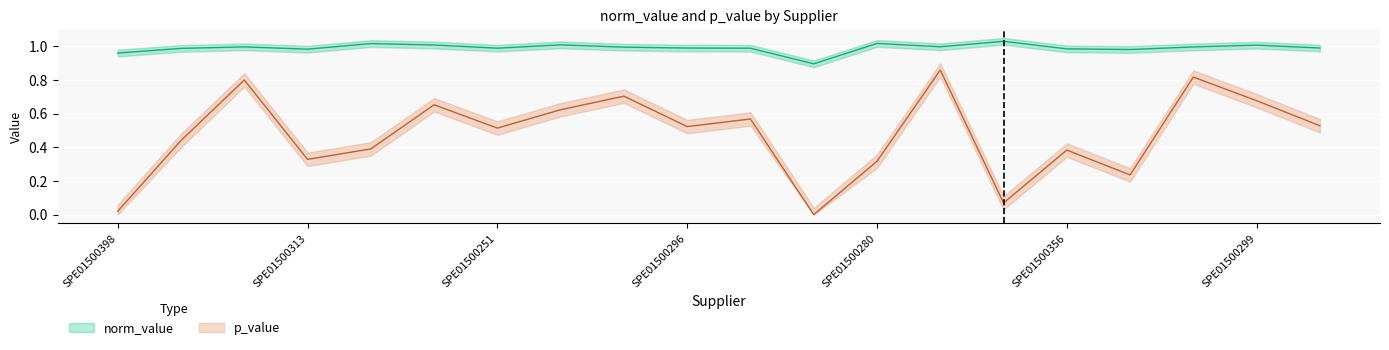

True or false: p_value has more than 2 interior local peaks.

True